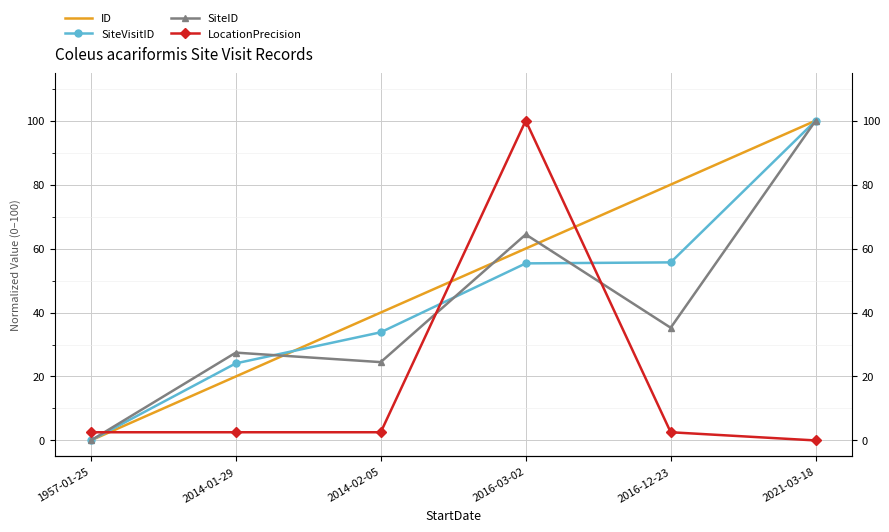

Which label corresponds to the largest value in the chart?

2021-03-18